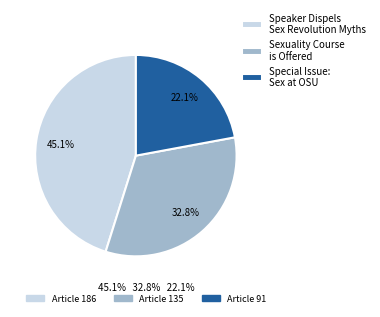

Is there a majority slice in this chart?

No